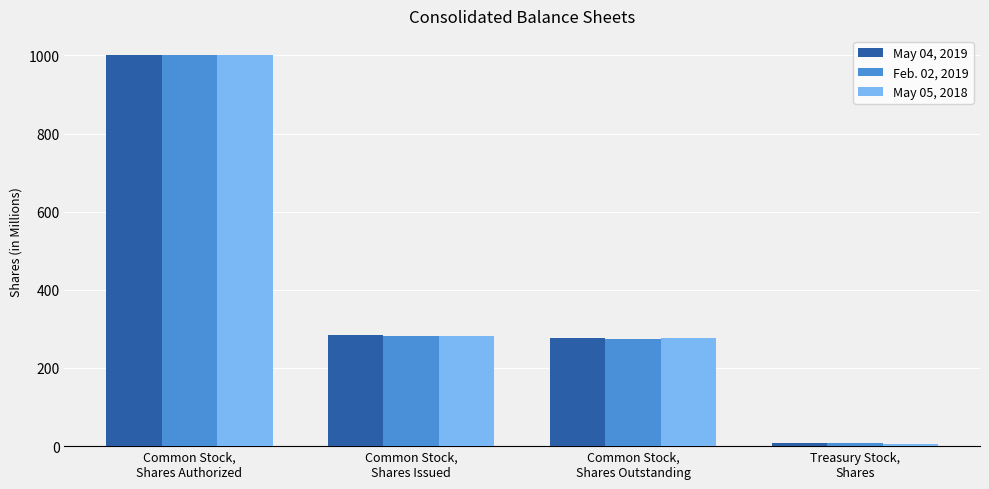

What is the sum of all May 04, 2019 values?

1568